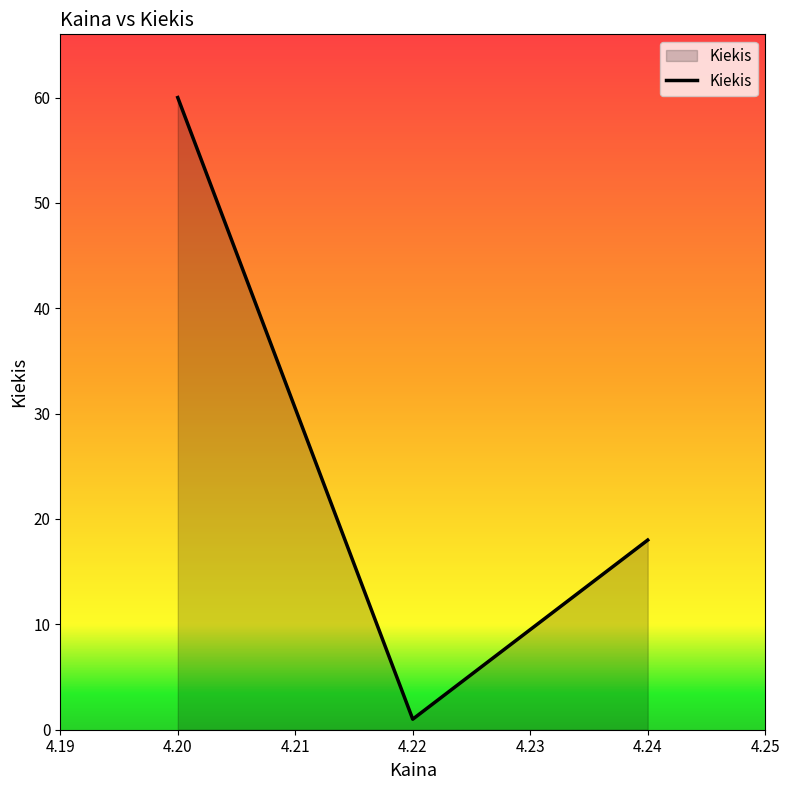

The value at 4.20 is 30. True or false?

False